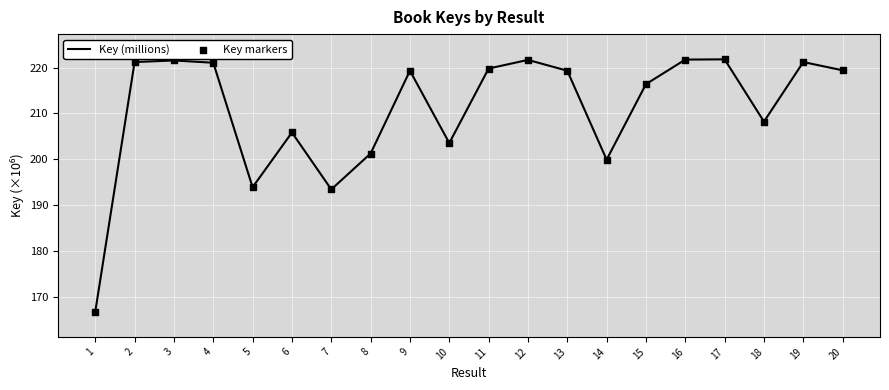

Which has a higher value, 1 or 4?

4